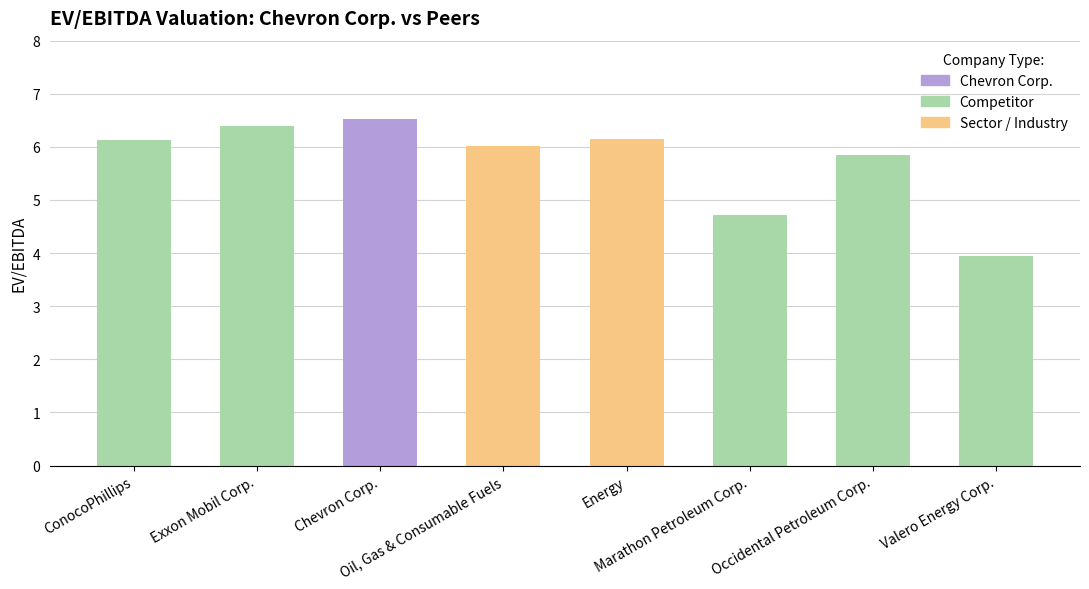

How many bars are there in total?

8